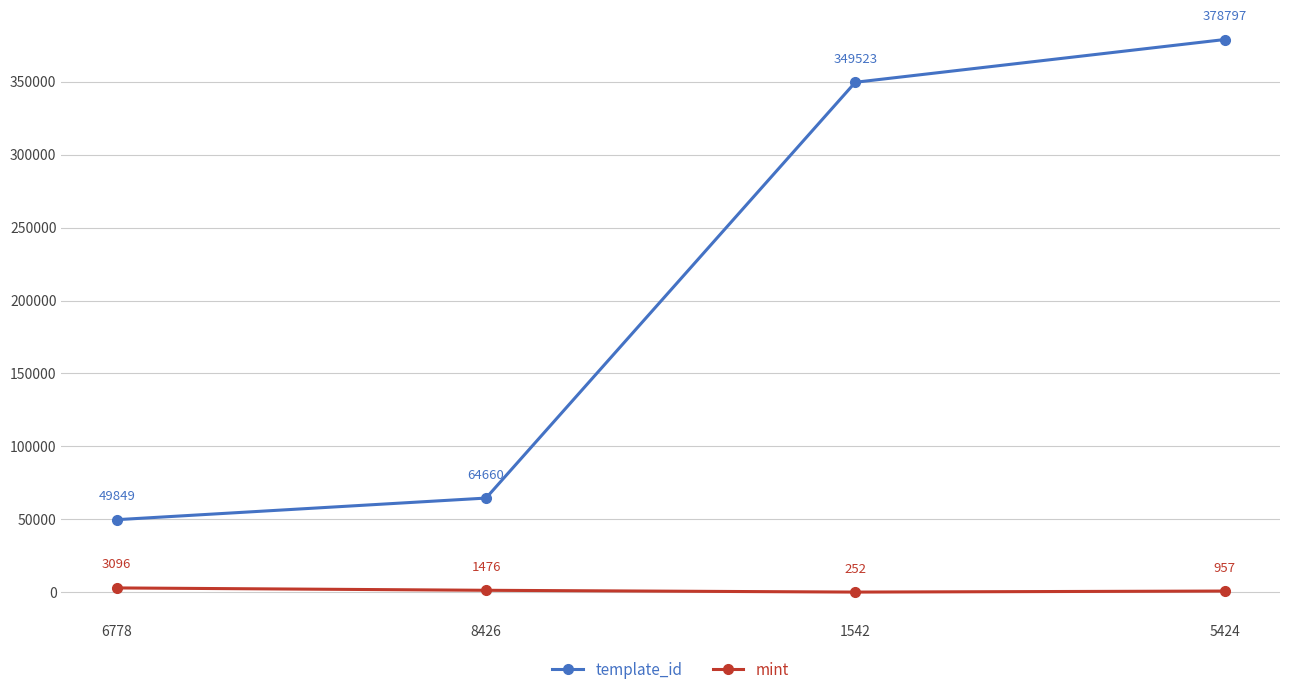

What is the label of the 3rd point from the left?

1542